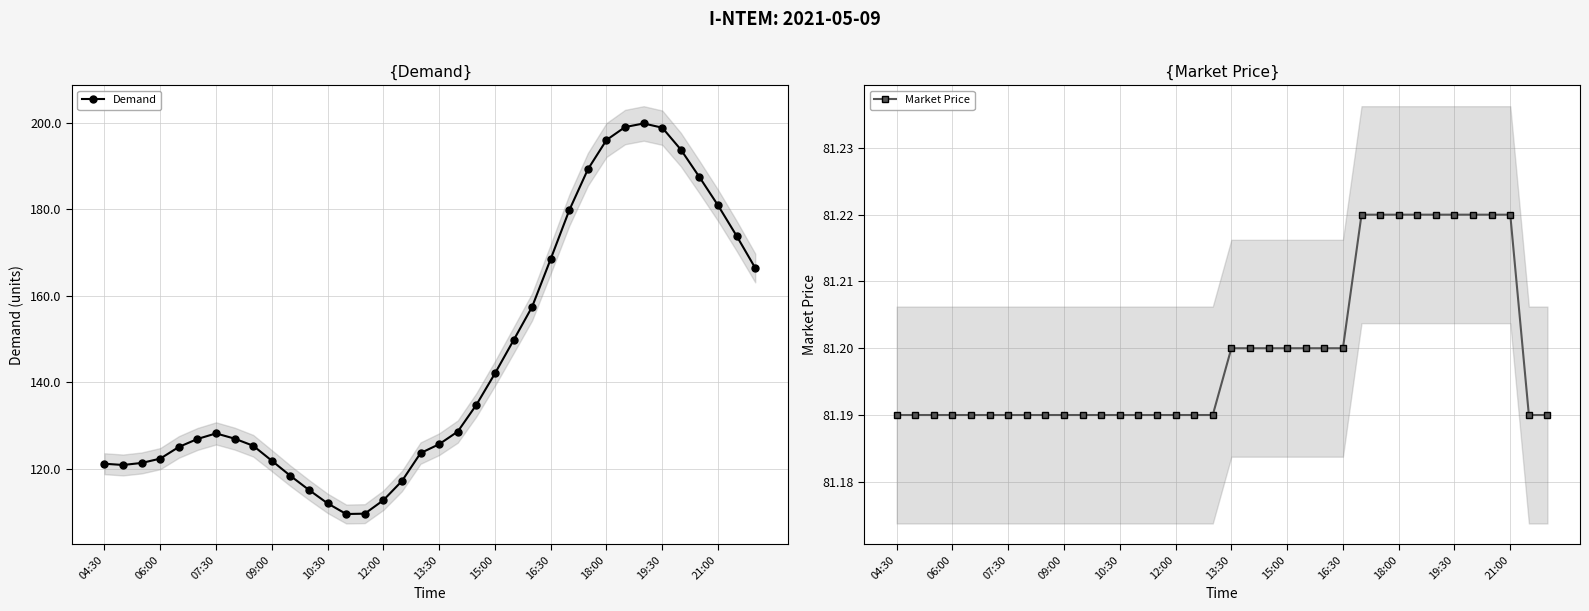

True or false: Market Price and Demand intersect in this chart.

False